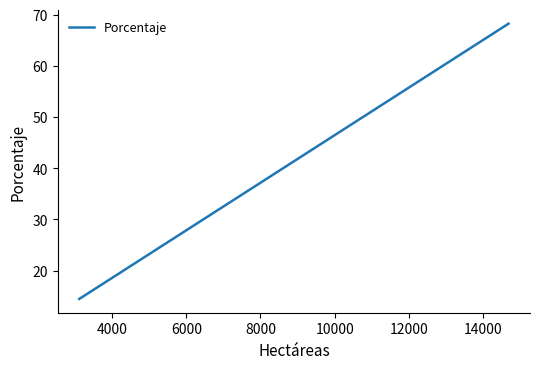

What is the greatest value displayed?

68.2